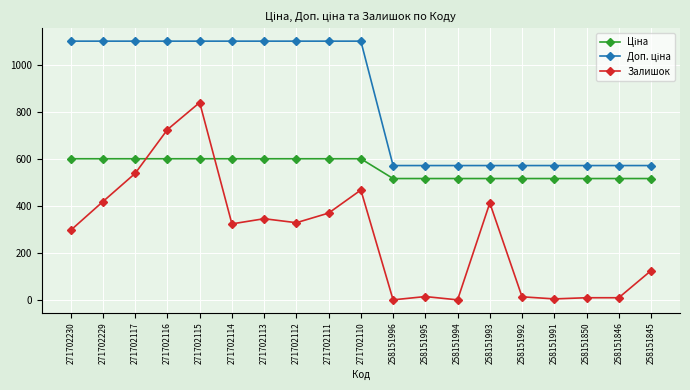

True or false: Залишок has a value of 13.0 at 258151992.

True